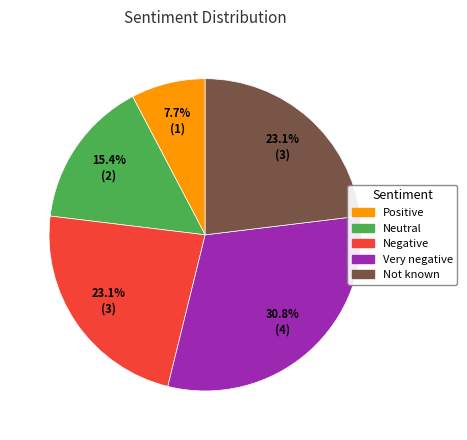

Is there a majority slice in this chart?

No